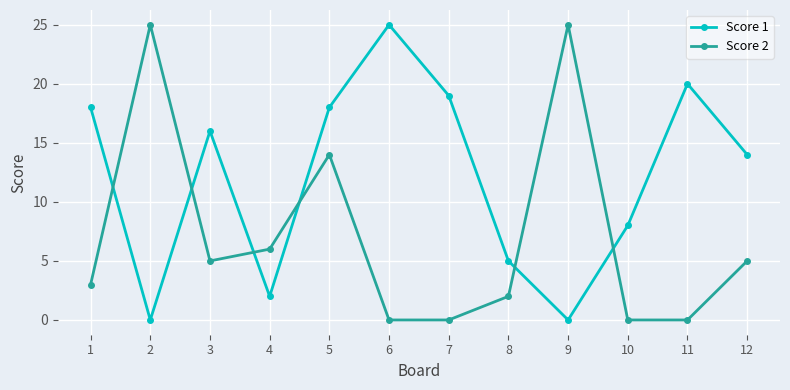

What is the difference between the highest and lowest values at 7?

19